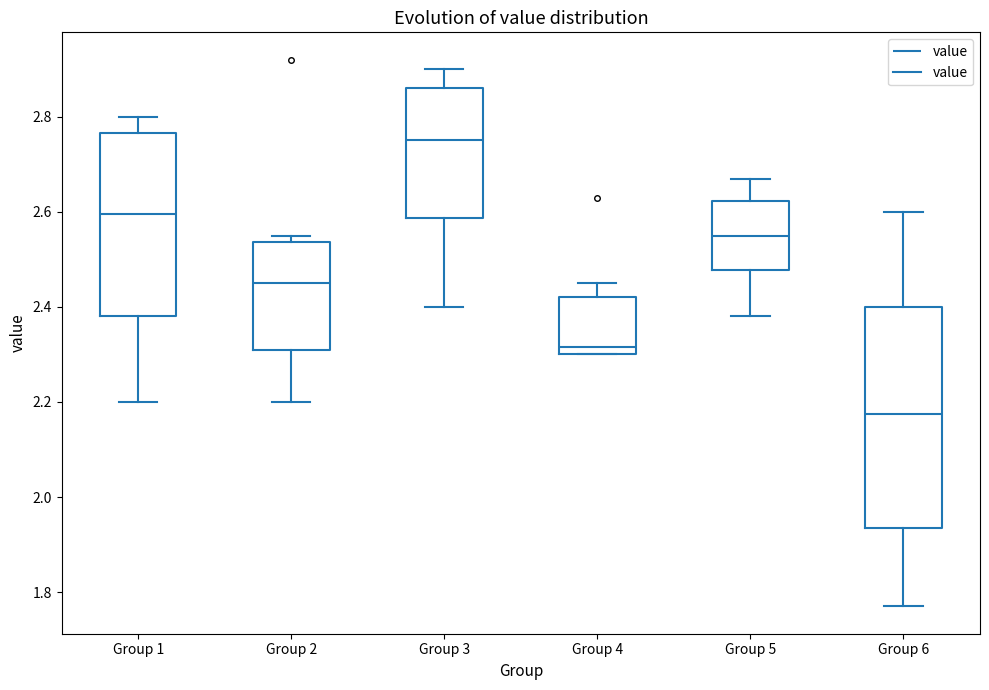

Which box has the highest median line?

Group 3